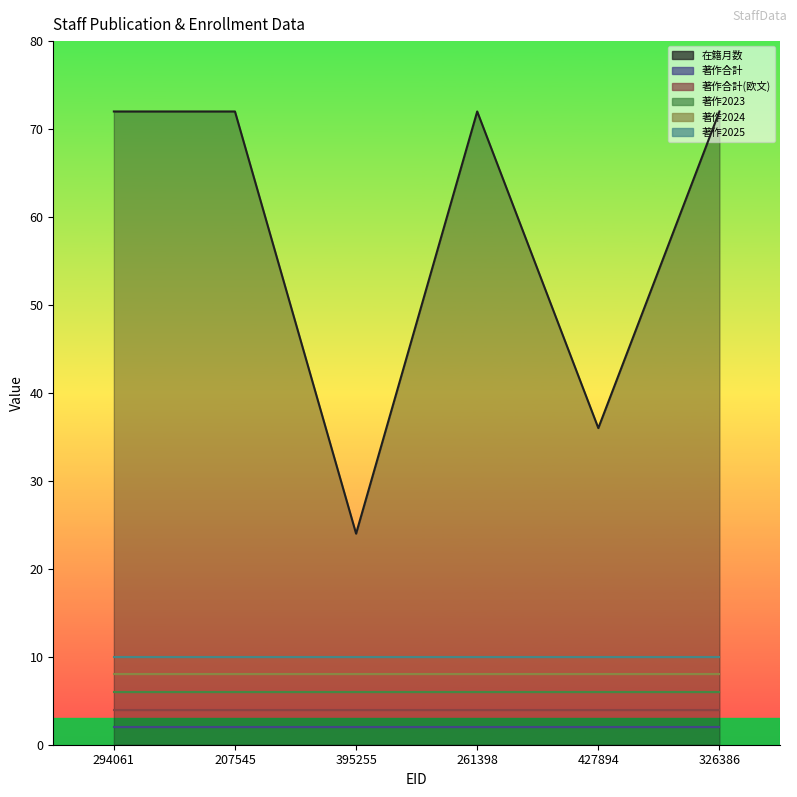

Between 294061 and 261398, which series saw the biggest shift?

在籍月数